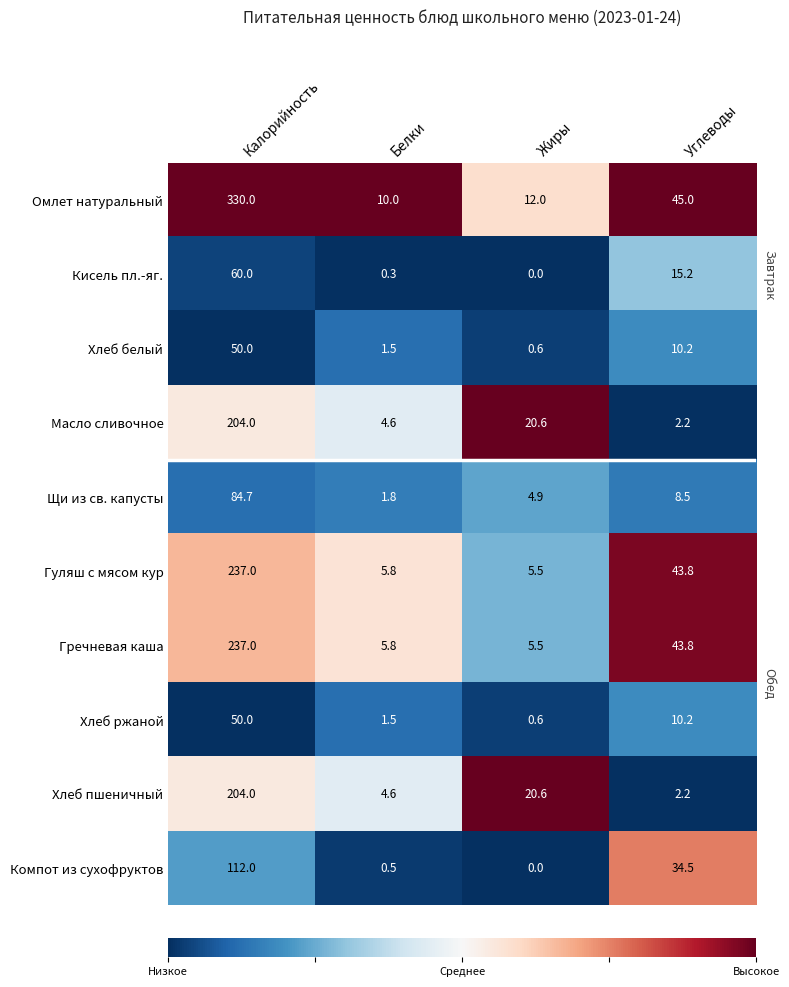

What is the difference between the Щи из св. капусты values at Углеводы and Белки?

6.7